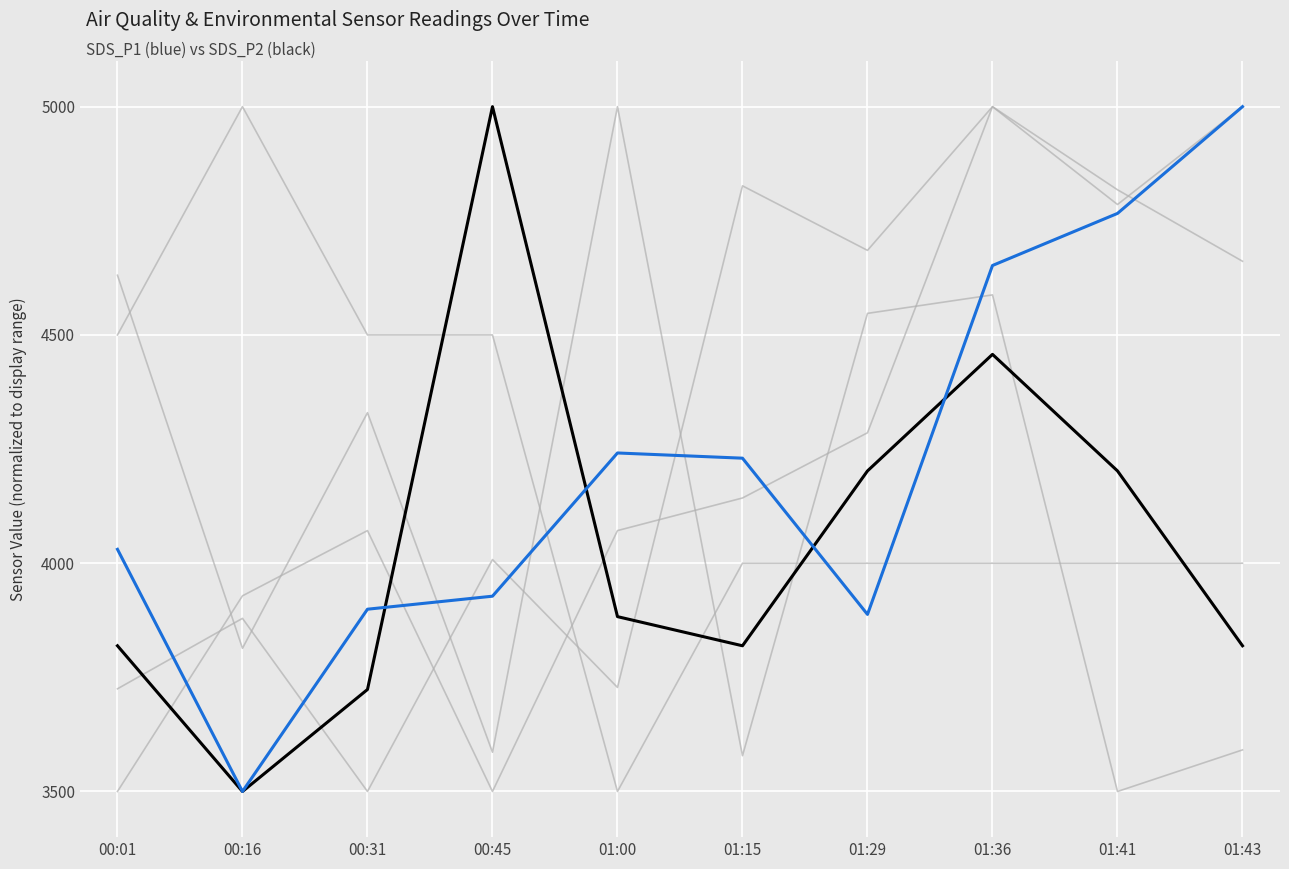

What is the total value across all series at 00:16?

23621.4